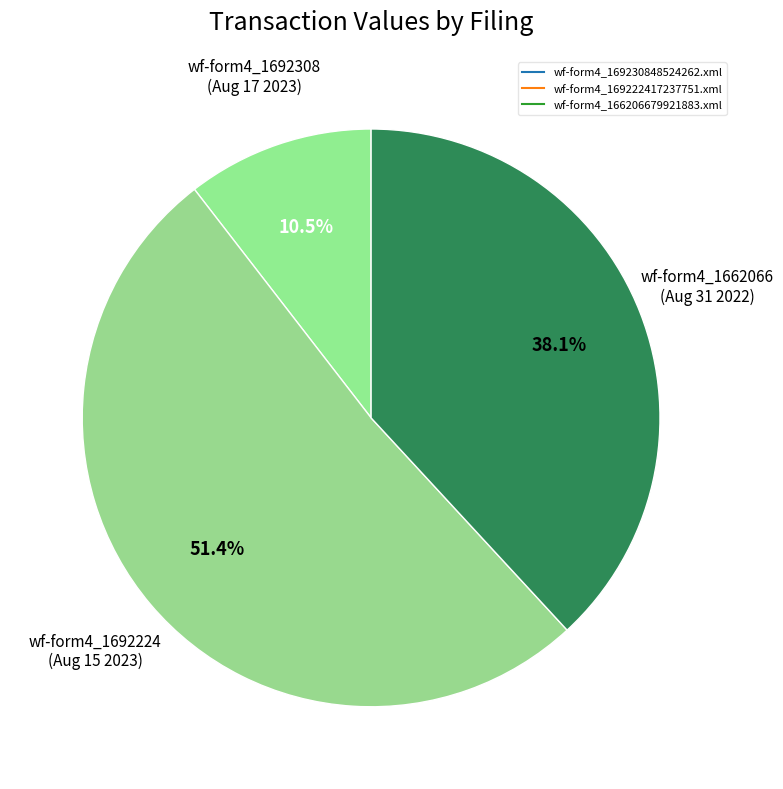

What is the ratio of the value at wf-form4_169230848524262.xml to the value at wf-form4_169222417237751.xml?

0.2